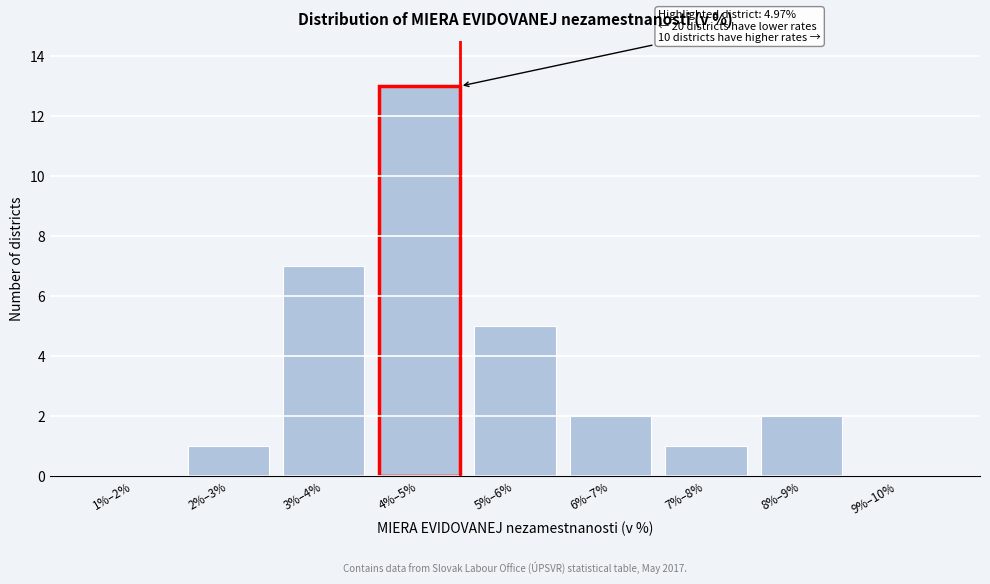

Reading left to right, list all the values displayed in this chart.

1%–2%=0	2%–3%=1	3%–4%=7	4%–5%=13	5%–6%=5	6%–7%=2	7%–8%=1	8%–9%=2	9%–10%=0